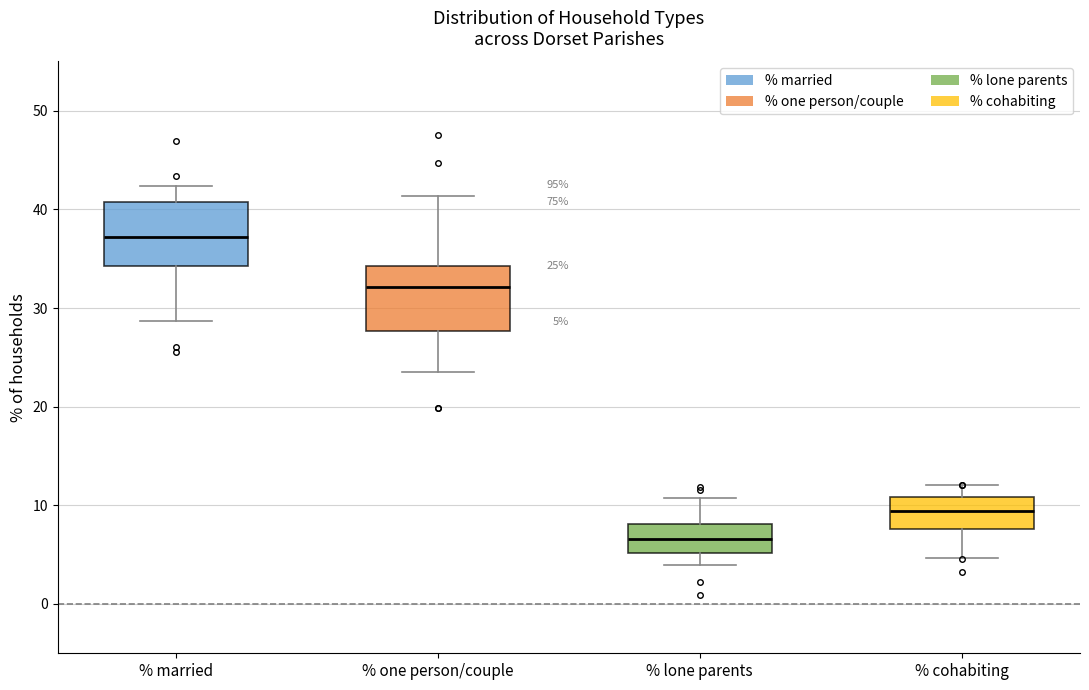

Which box's median line is the highest?

% married